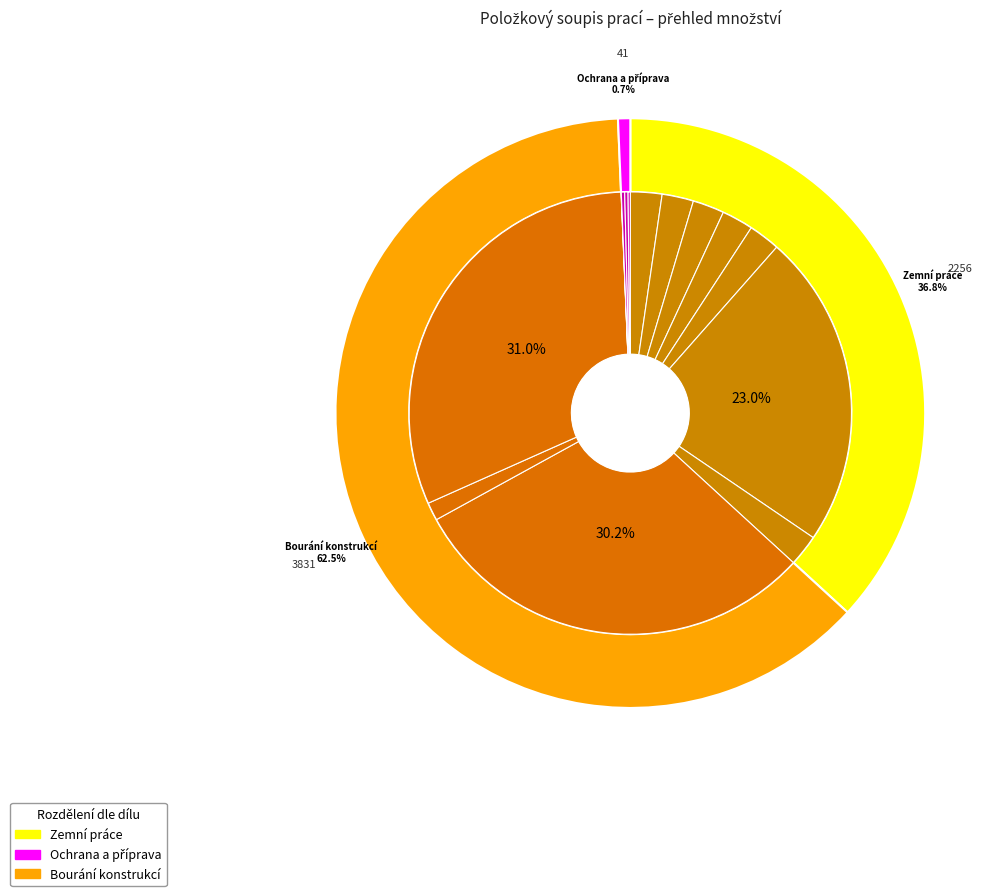

Is it true that Sejmutí ornice is 2% of the pie?

True